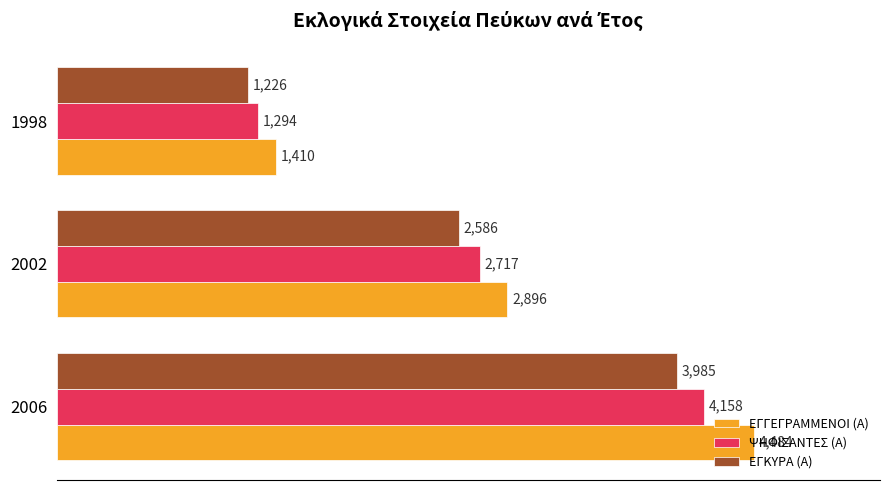

What is the spread (max minus min) of values at 1998?

184